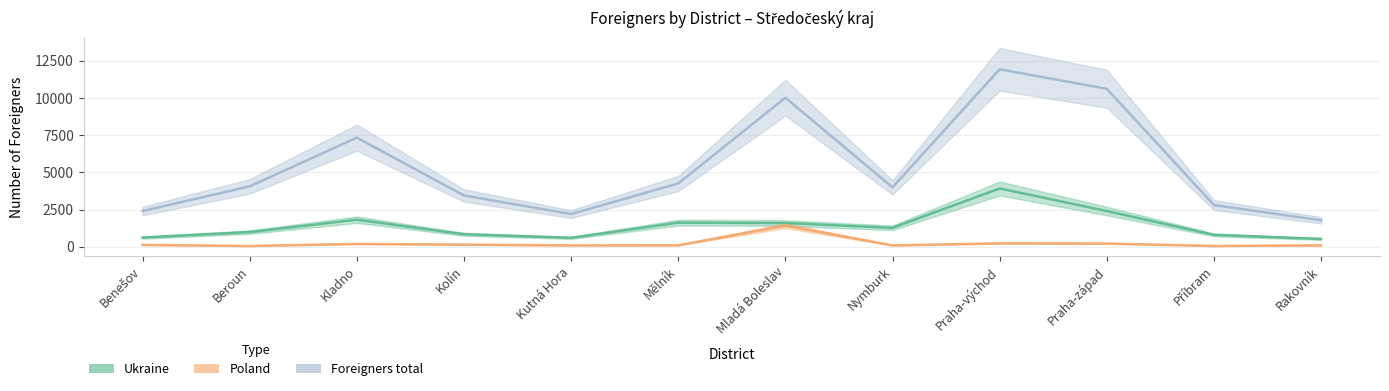

At which label is Ukraine closest to 2219?

Praha-západ